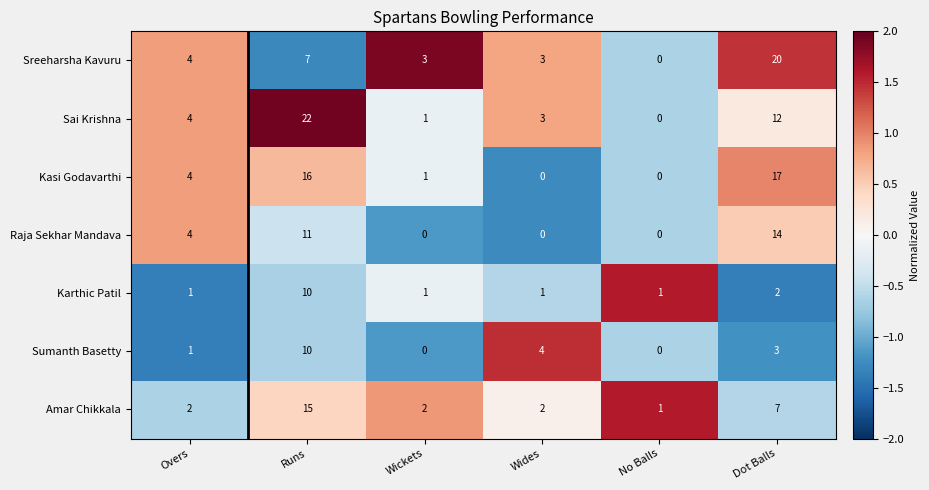

How many distinct data groups are displayed?

7